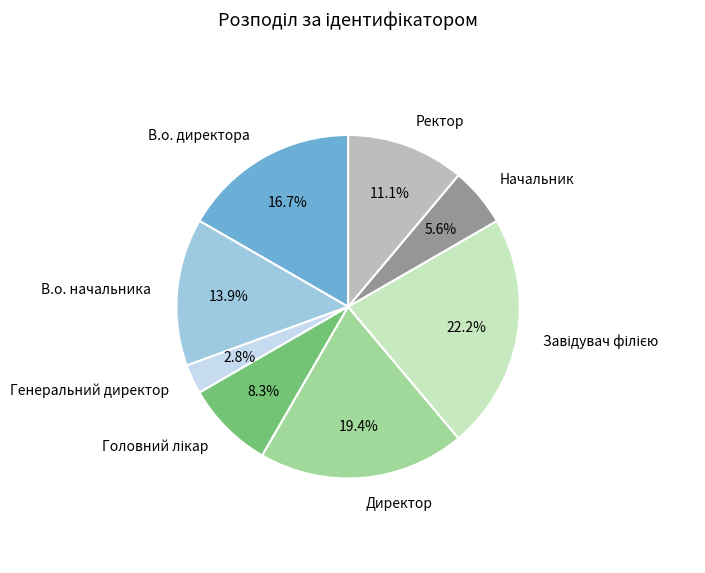

Is it true that Начальник is 17% of the pie?

False